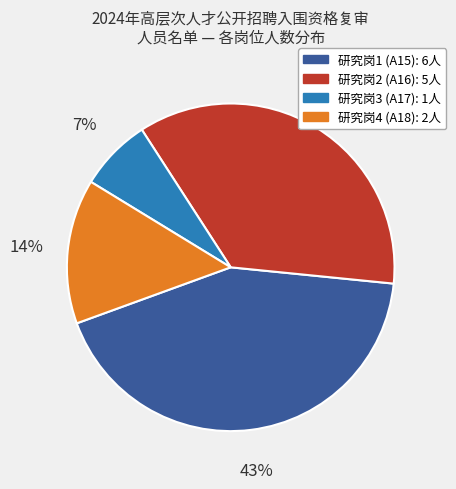

How many slices are in this pie chart?

4